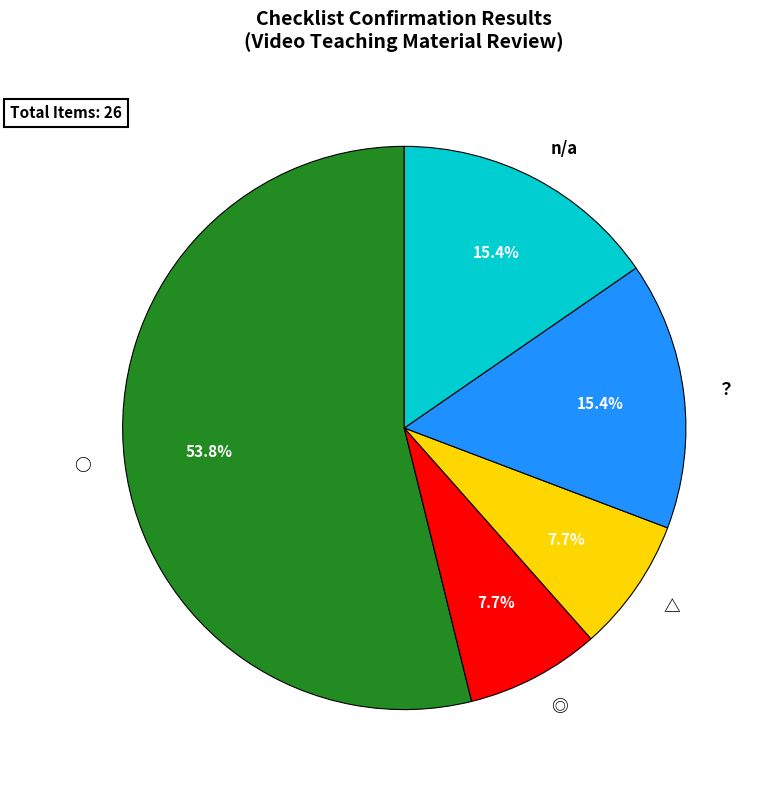

Does ○ account for over 50% of the chart?

Yes